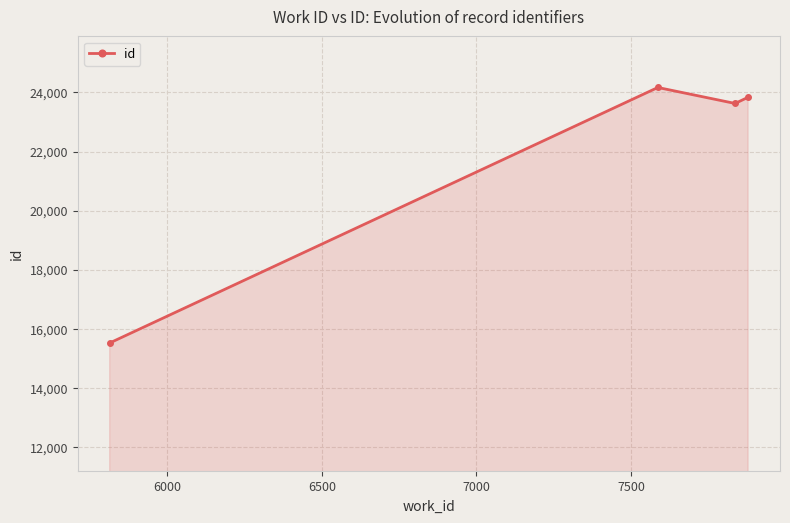

How many lines are shown in the chart?

1